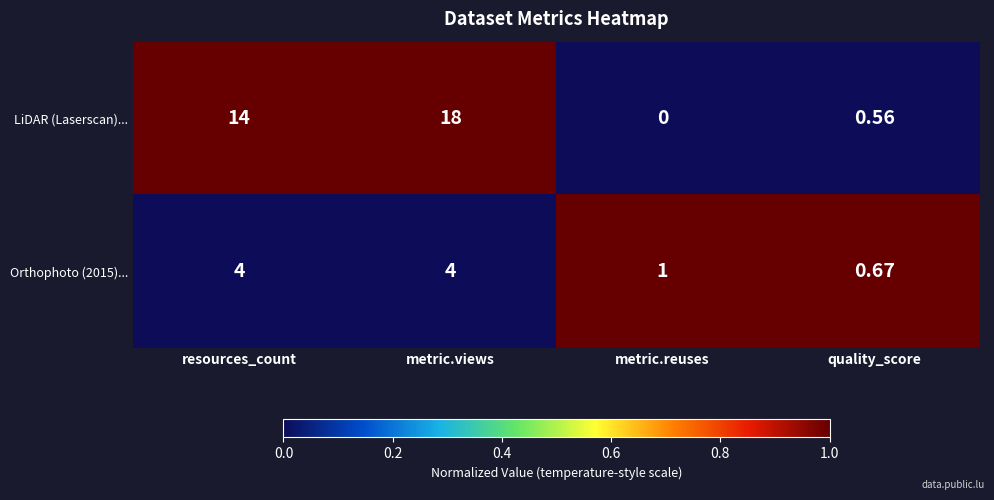

Which category has the lowest value across all series?

metric.reuses